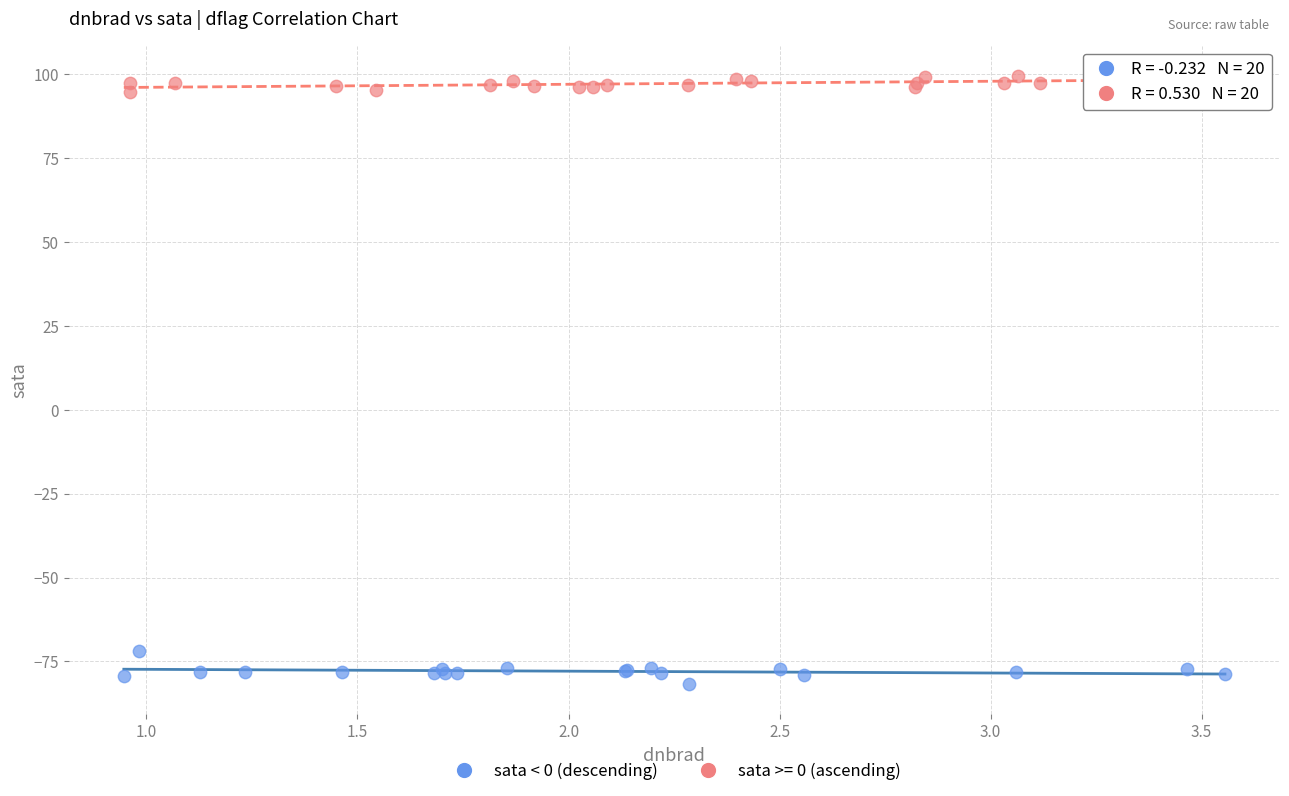

Which series contains the lowest Y value?

sata < 0 (descending)